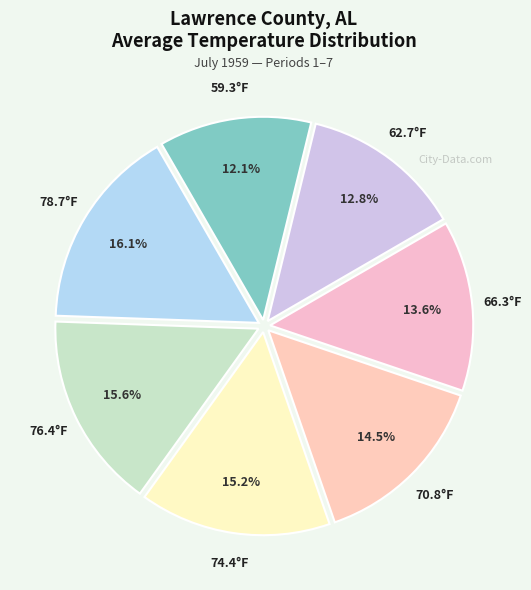

Does any single category account for the majority?

No